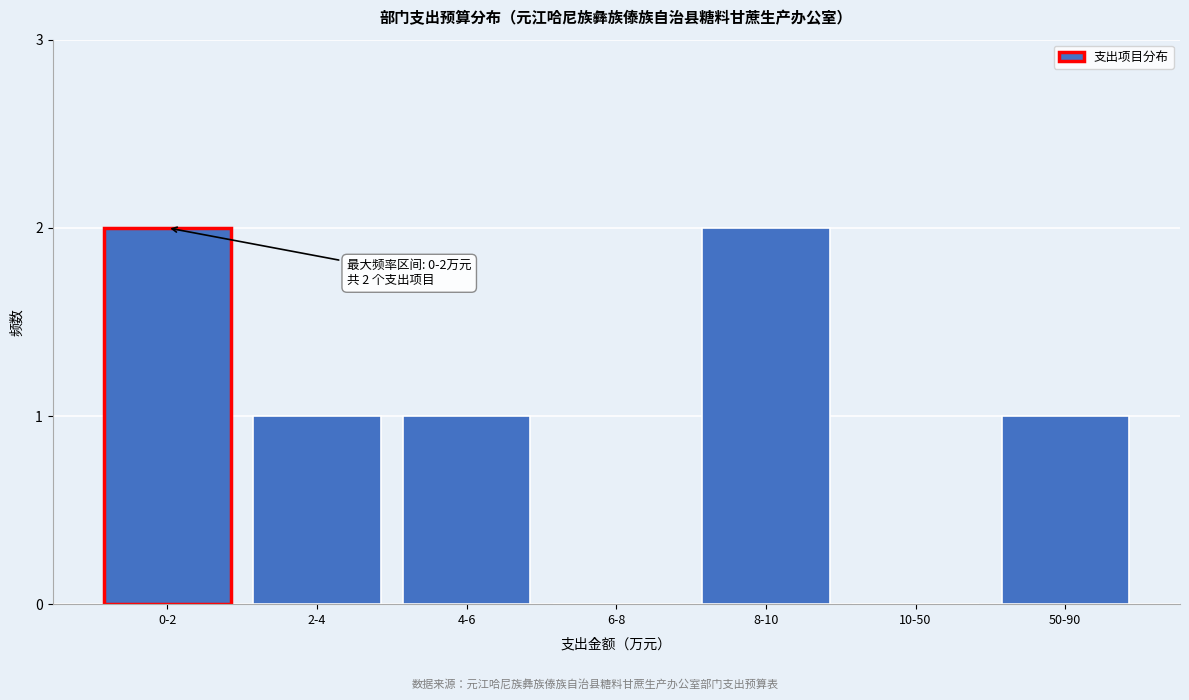

Reading left to right, transcribe all the data shown in this chart.

0-2=2	2-4=1	4-6=1	6-8=0	8-10=2	10-50=0	50-90=1